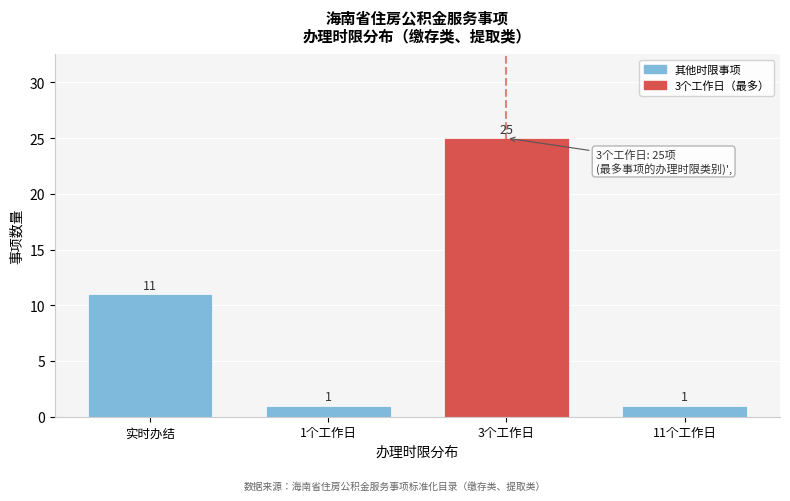

Reading left to right, extract all data points from this chart.

实时办结=11	1个工作日=1	3个工作日=25	11个工作日=1